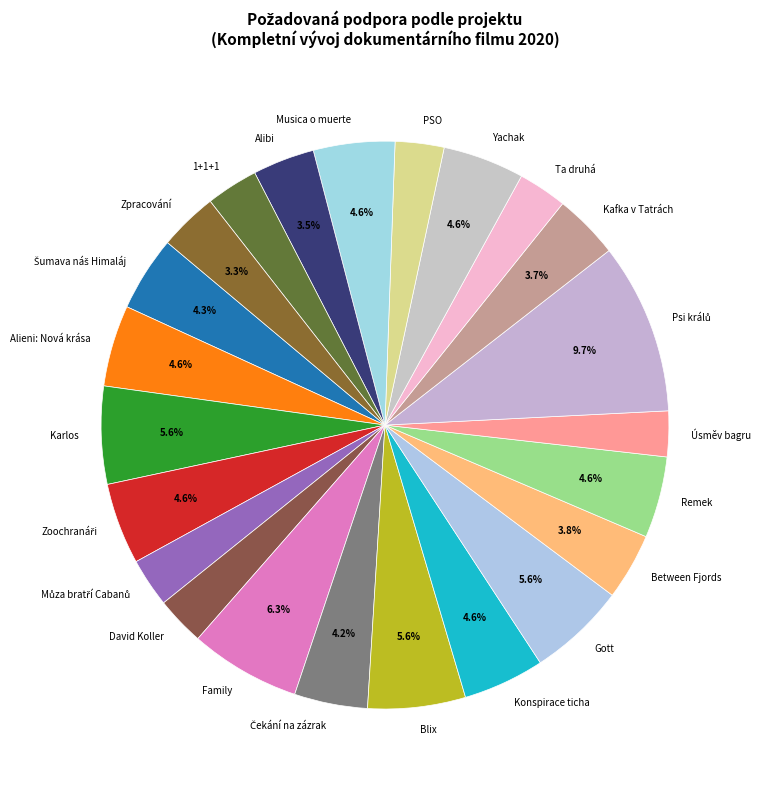

What portion of the pie excludes Alieni: Nová krása?

95.4%